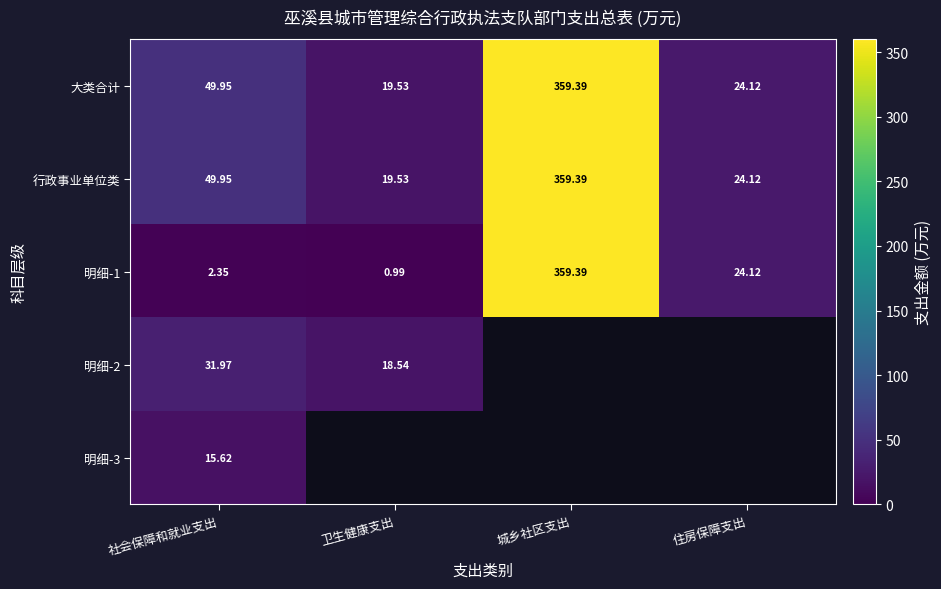

True or false: 行政事业单位类 has a value of 210.8 at 城乡社区支出.

False